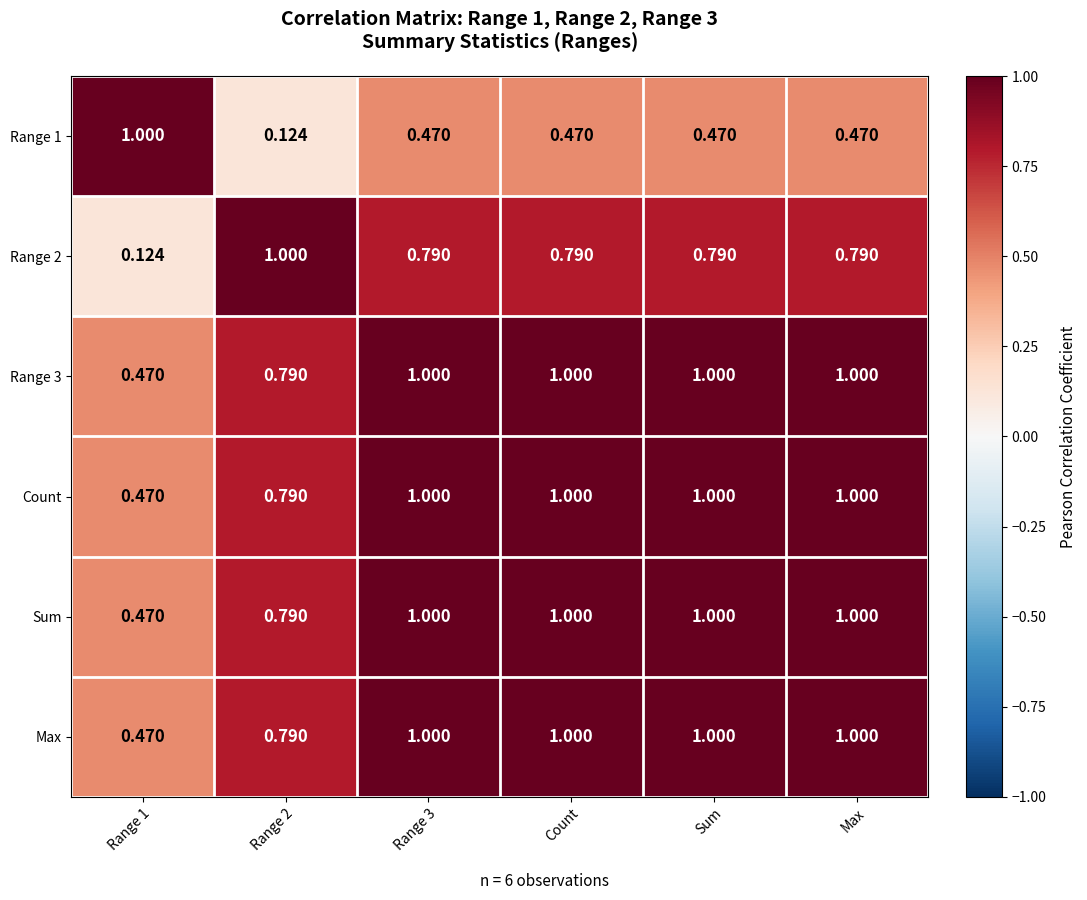

Is the value of Count at Range 2 greater than the value of Range 1 at Sum?

Yes